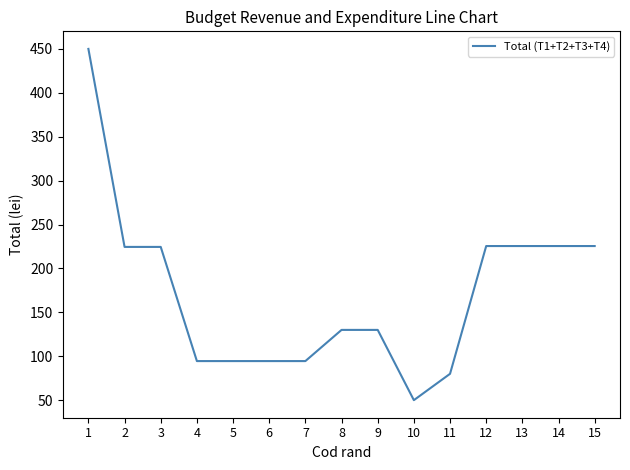

How many categories are shown in the chart?

15